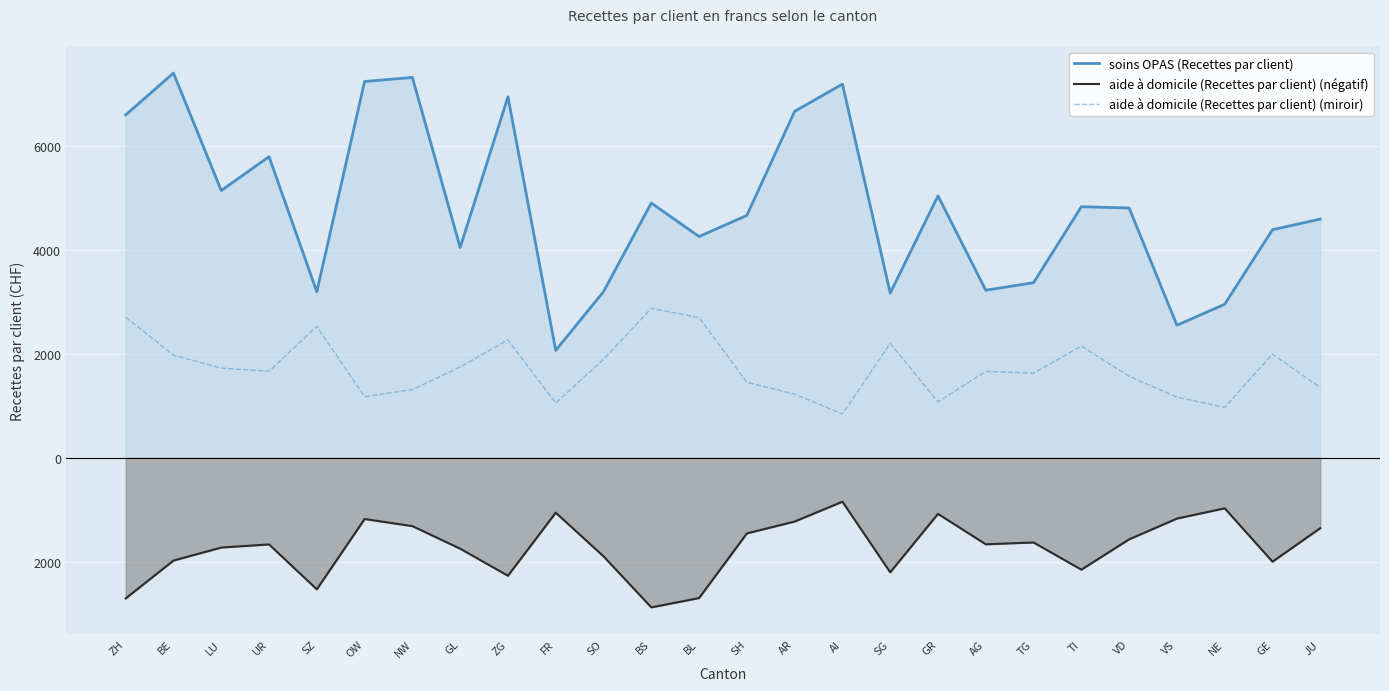

At which label is aide à domicile (Recettes par client) (négatif) closest to -1862?

SO